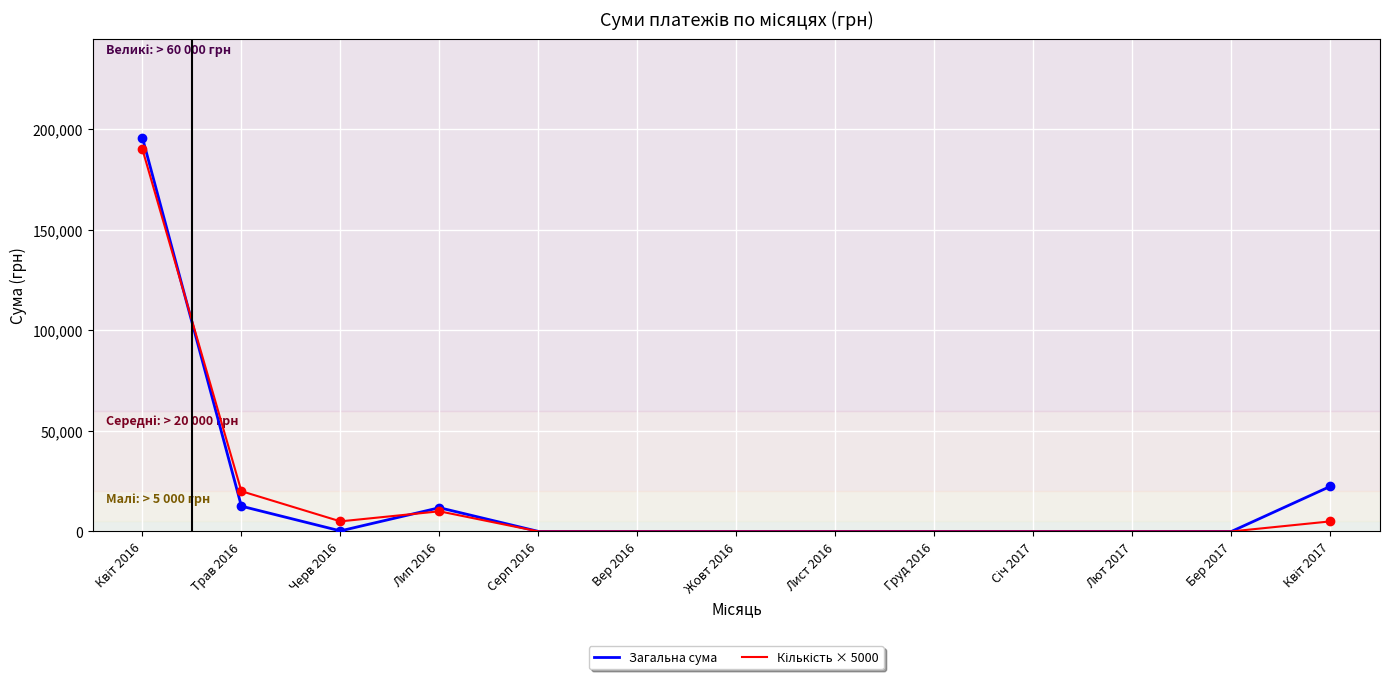

Which category has the lowest value across all series?

Серп 2016